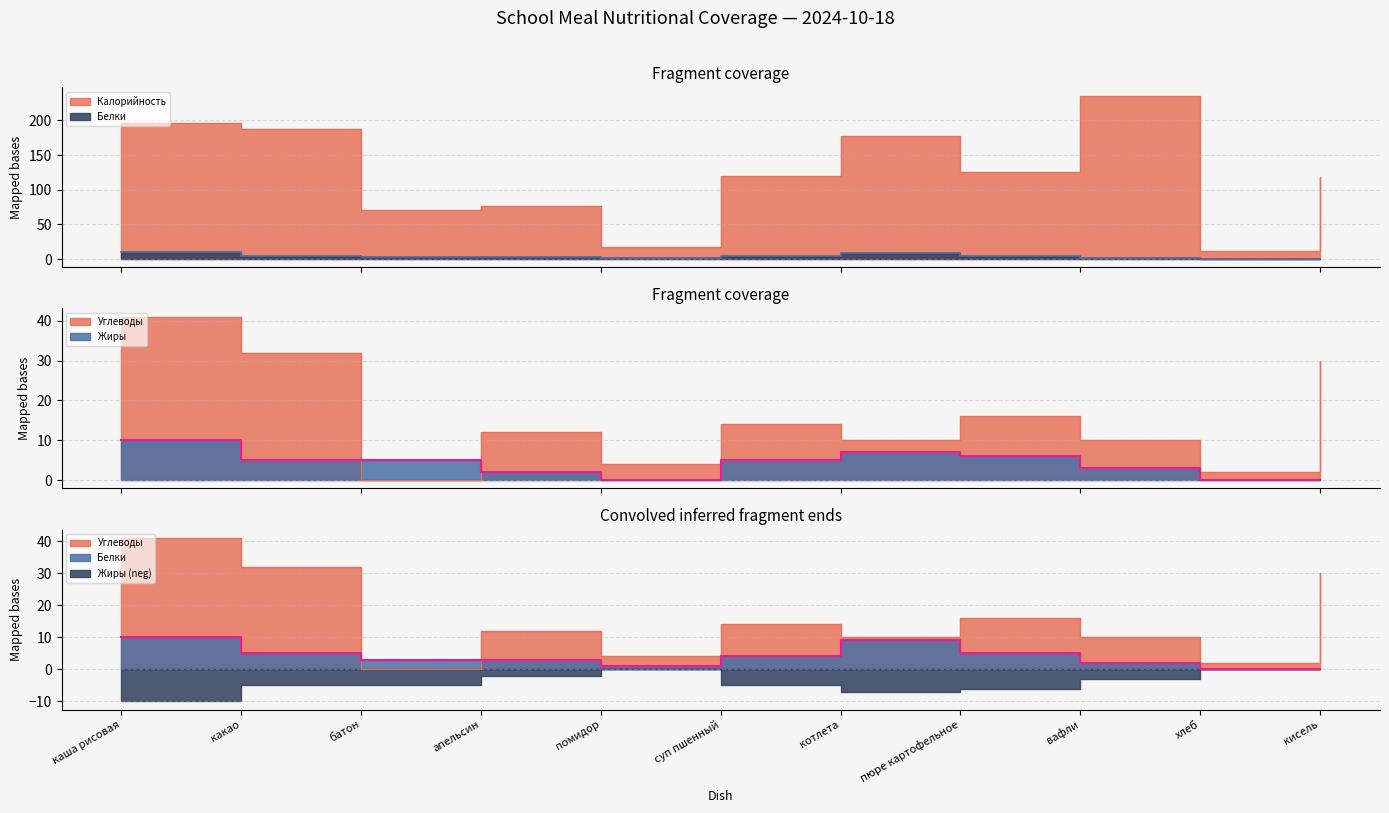

What is the label of the 11th point from the right?

каша рисовая